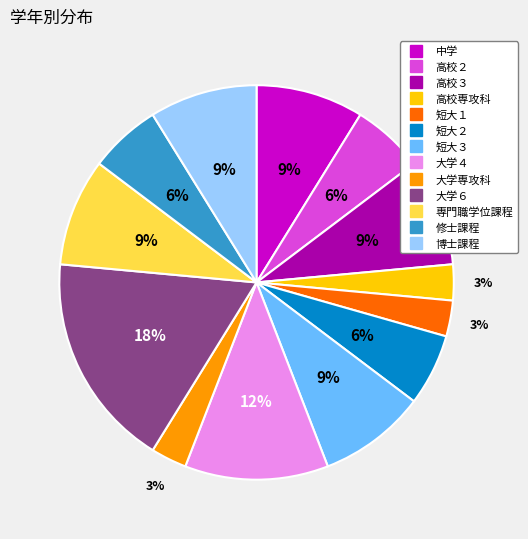

How many segments does this pie chart have?

13